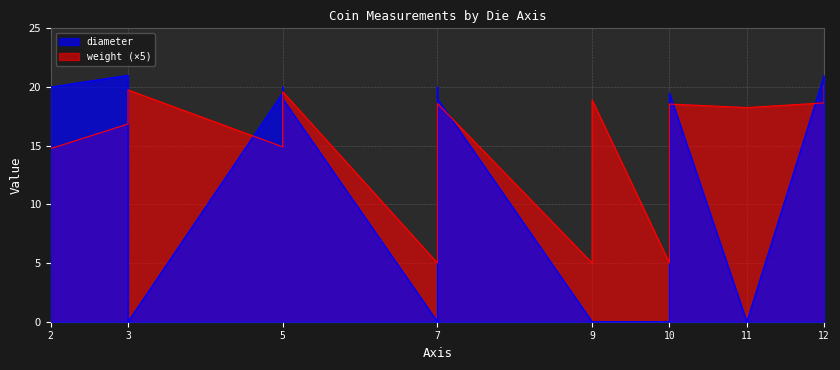

Does the chart display data point markers on the line(s)?

No